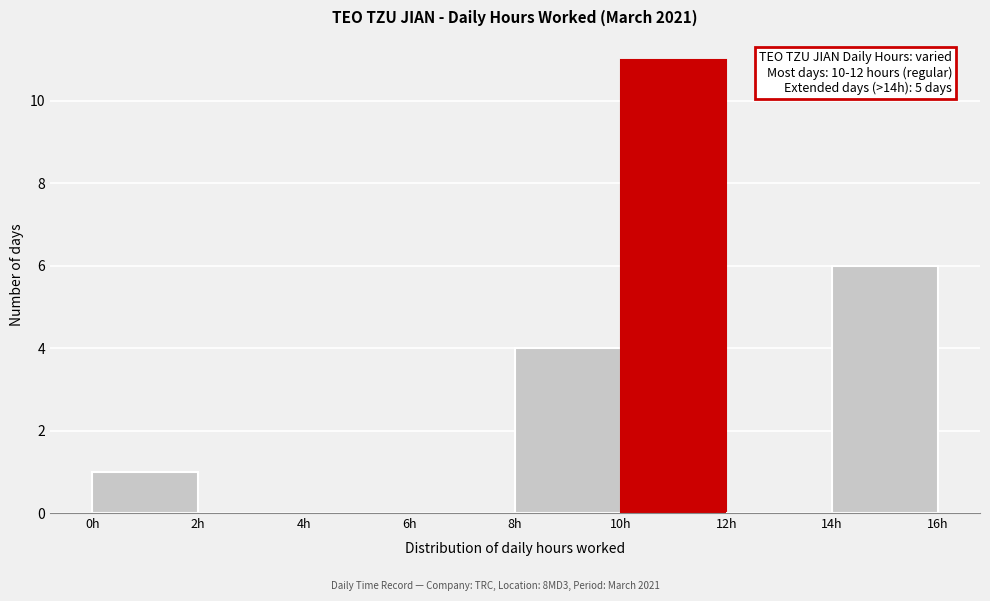

Over which range of the x-axis is the bar tallest?

10 to 12